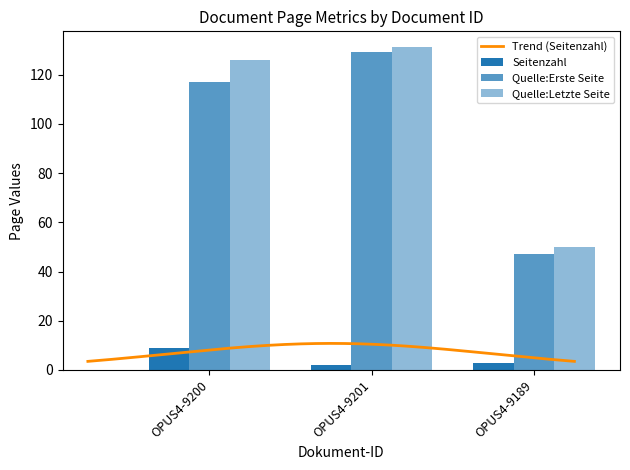

What is the difference between the second highest and minimum values in the Seitenzahl series?

1